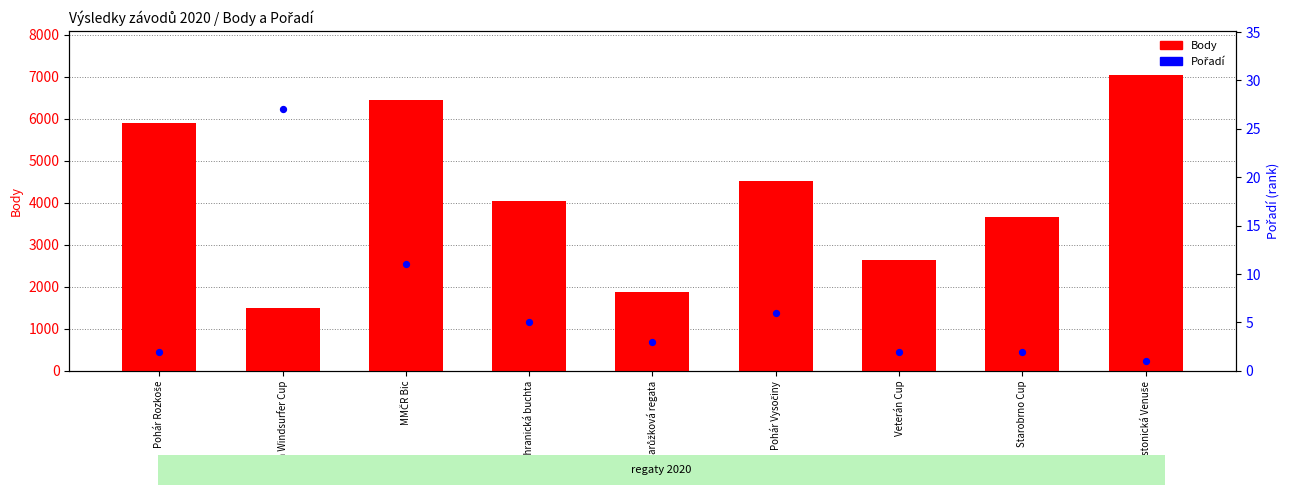

At how many categories does at least one series exceed 7009?

1